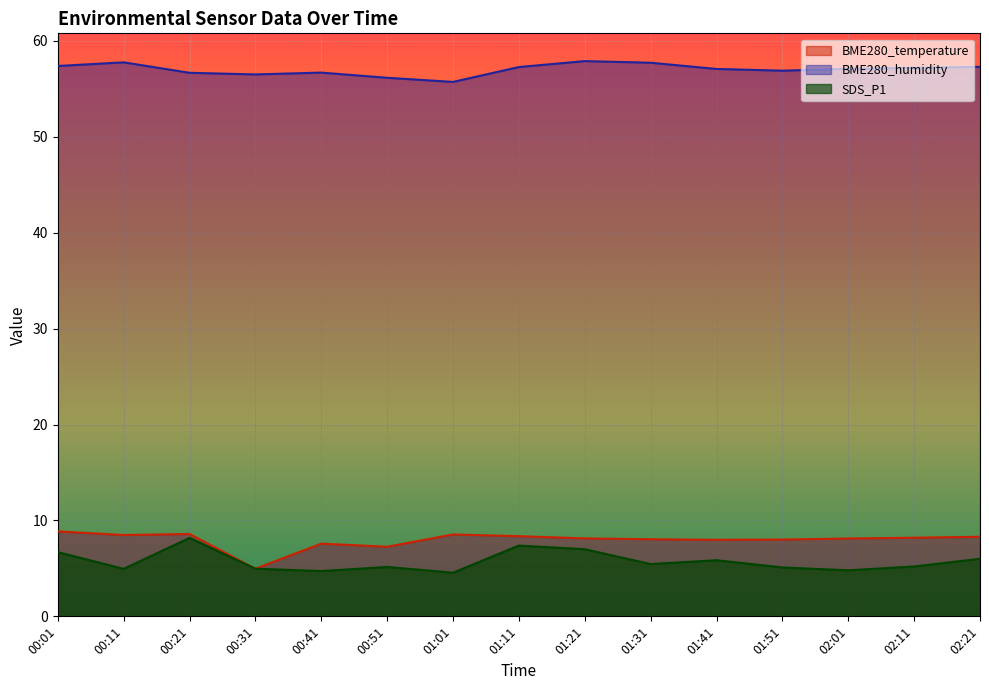

The SDS_P1 series shows 2.5 at 00:31. True or false?

False